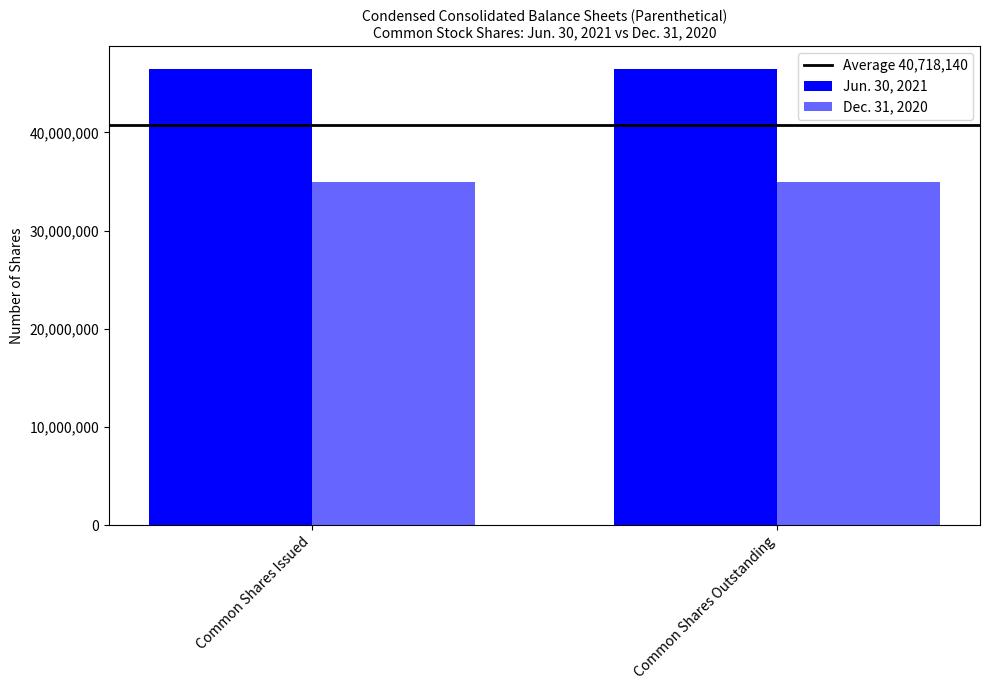

Reading right to left, what are all the values shown in this chart?

Average 40,718,140: Common Shares Outstanding=40718140.5	Common Shares Issued=40718140.5
Jun. 30, 2021: Common Shares Outstanding=46455515.0	Common Shares Issued=46455515.0
Dec. 31, 2020: Common Shares Outstanding=34980766.0	Common Shares Issued=34980766.0